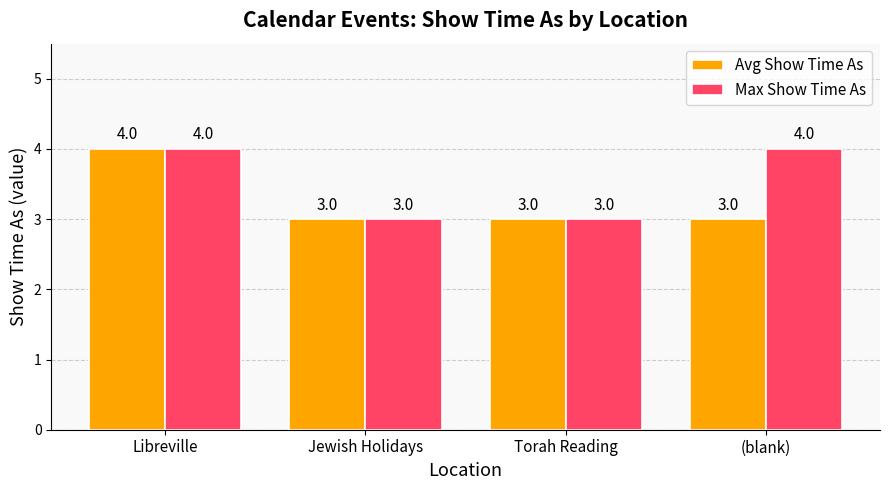

What is the value of the Max Show Time As bar at the 3rd from the left?

3